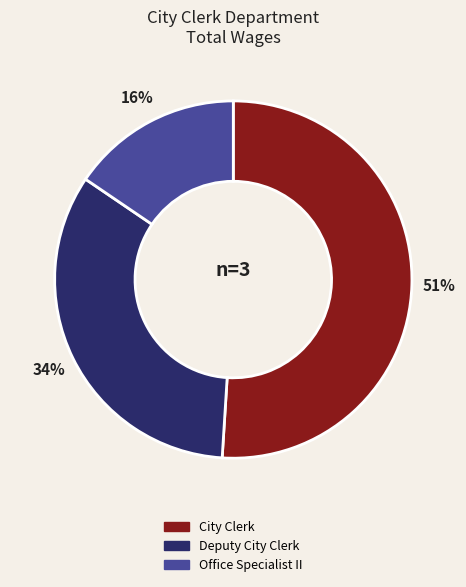

Count the number of slices in the pie.

3